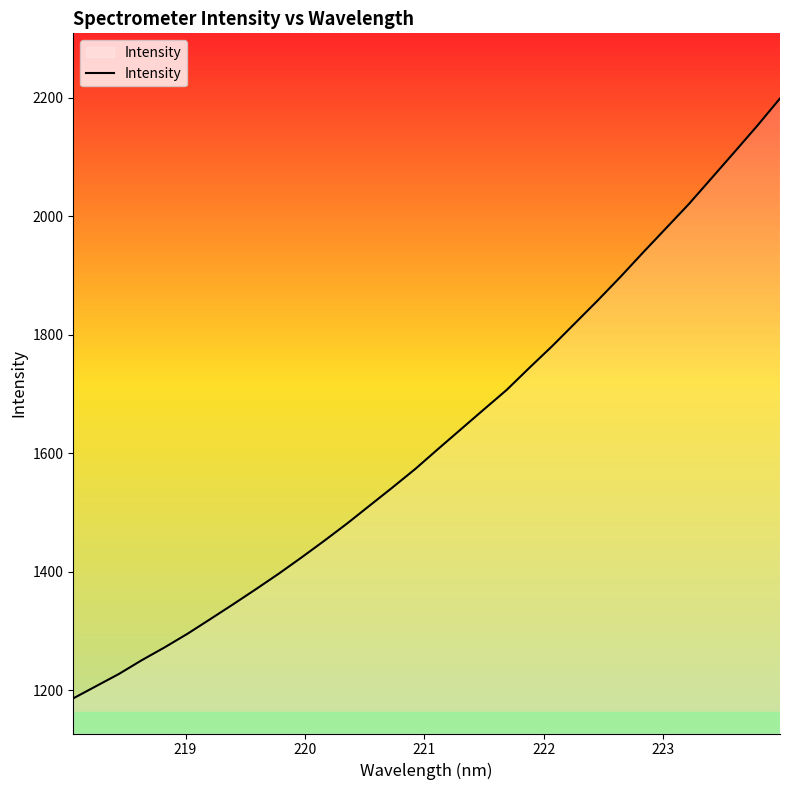

What is the difference between the maximum and minimum values?

1012.8